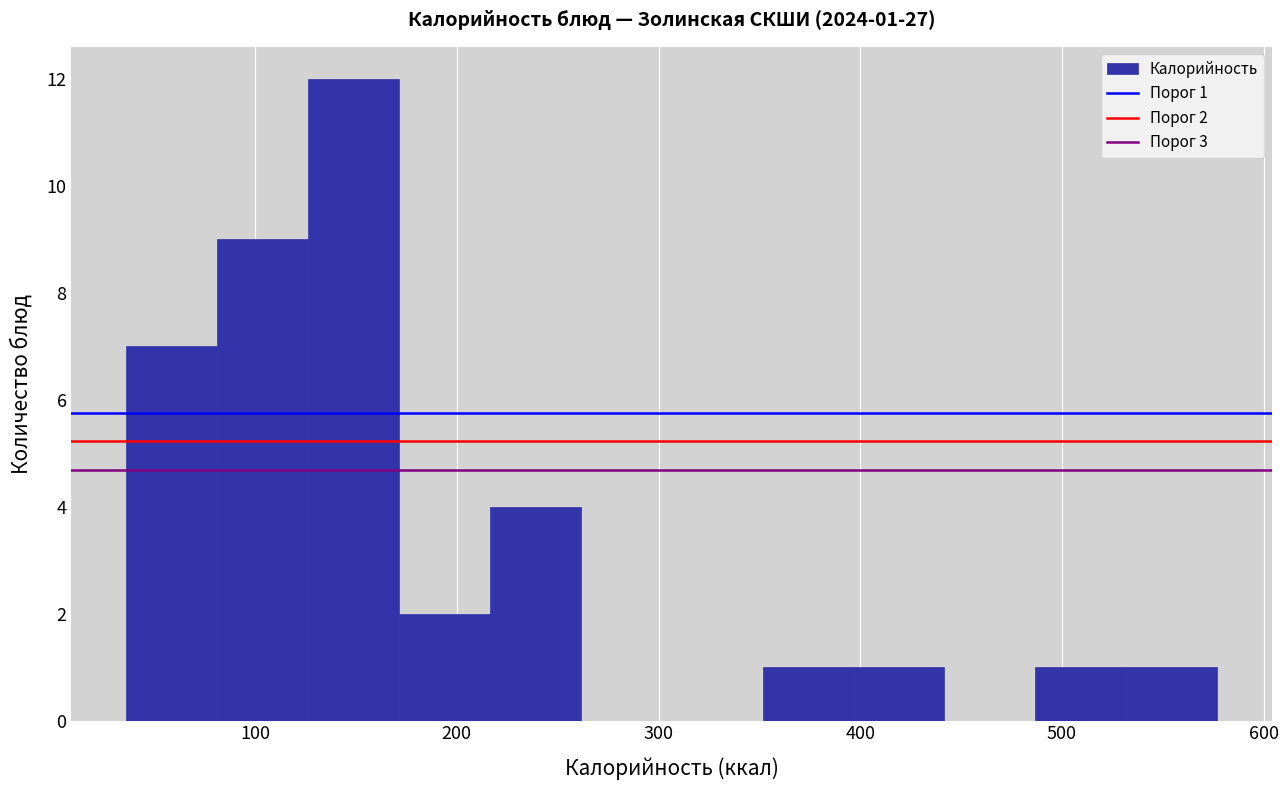

Over which range of the x-axis is the bar tallest?

130 to 170